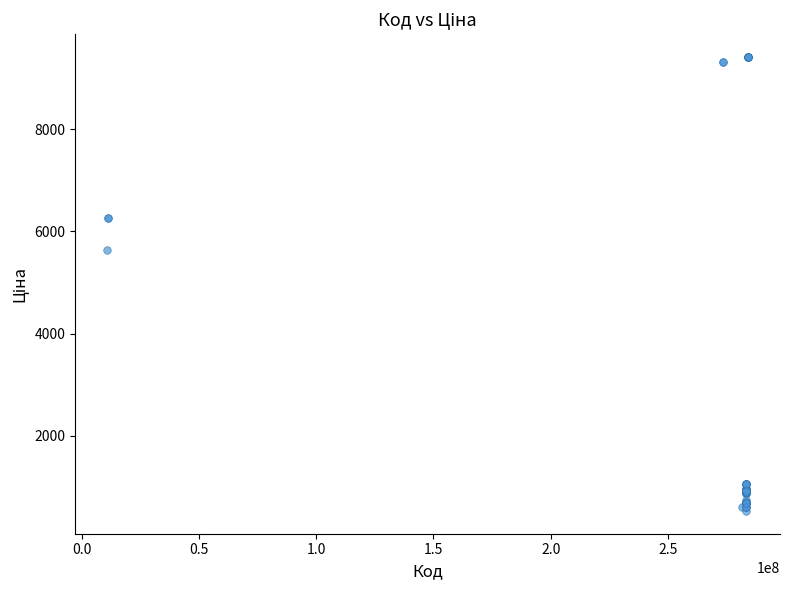

What Y value in the scatter plot is closest to 4972?

5636.0